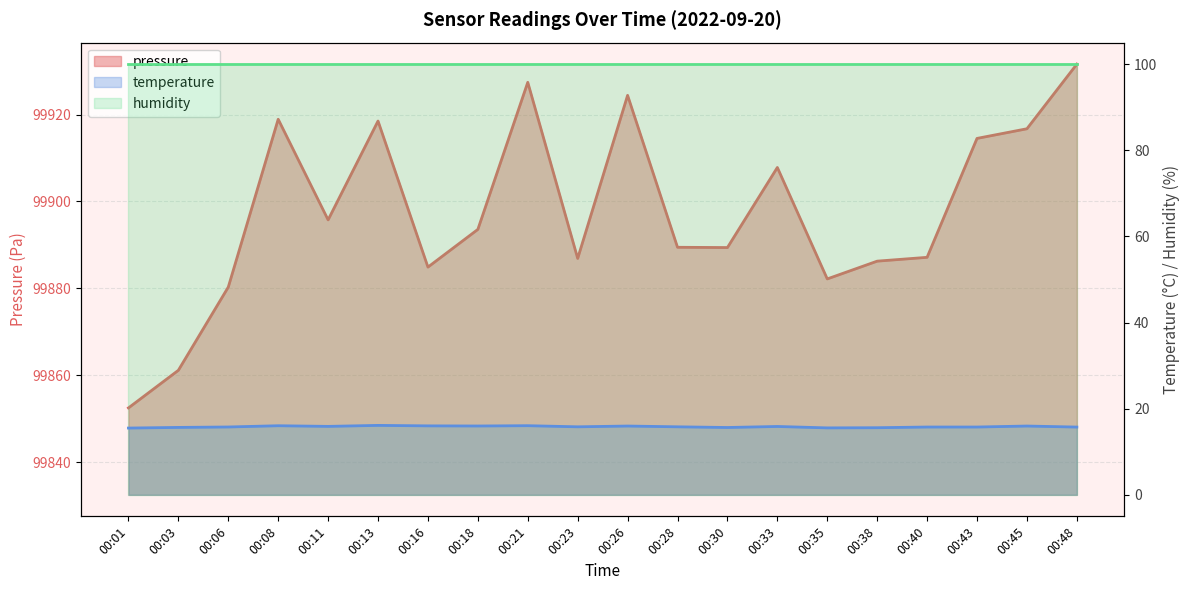

At which category is the sum across all series the highest?

00:48